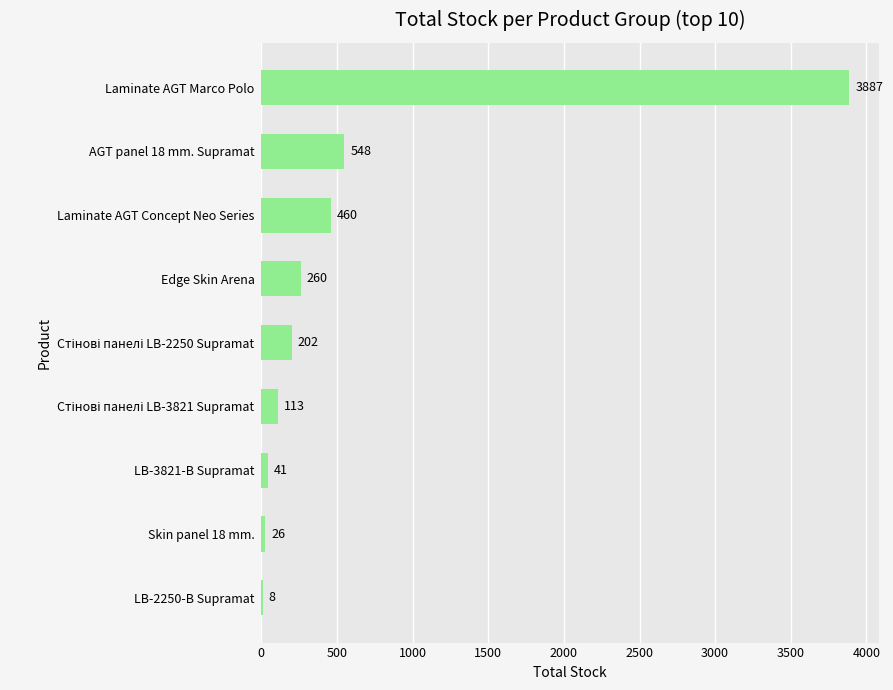

At which category does the chart reach its peak across all series?

Laminate AGT Marco Polo